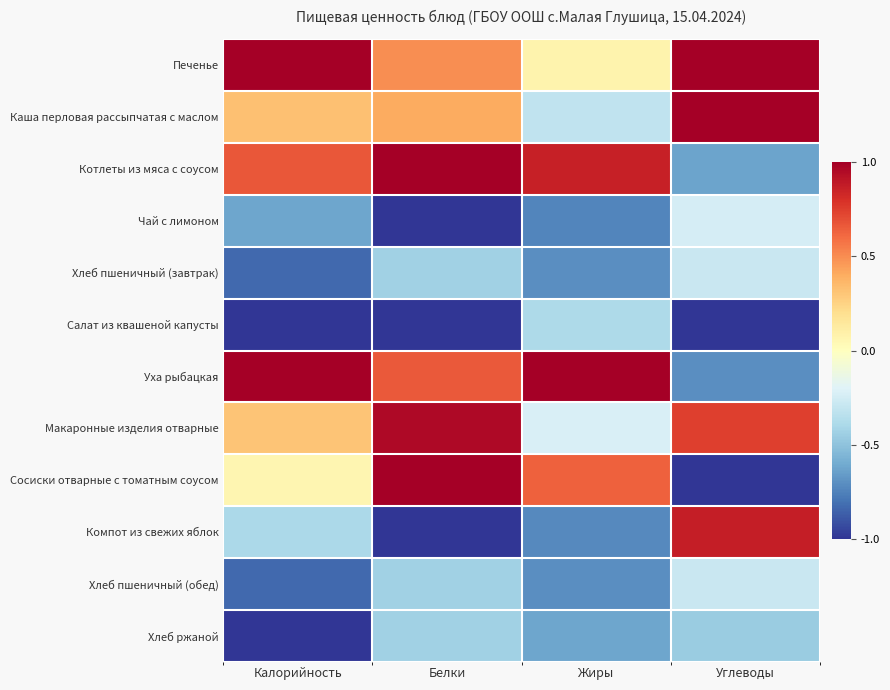

Which series changed the most between Жиры and Углеводы?

Уха рыбацкая